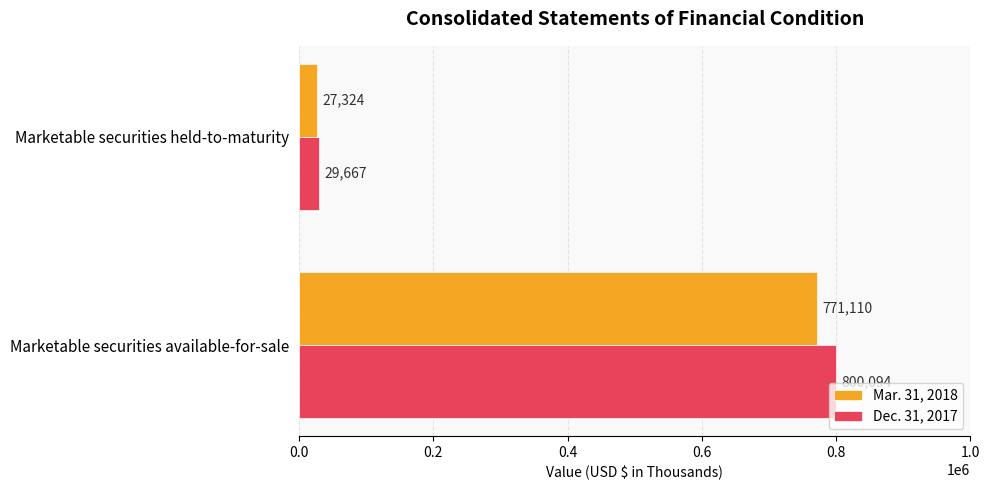

Count the number of categories in the chart.

2